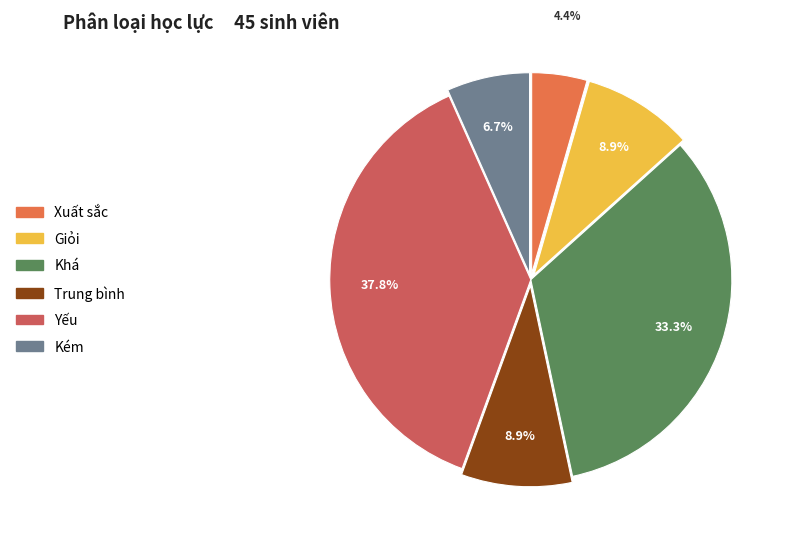

Do Yếu and Kém together represent more than half of the pie?

No